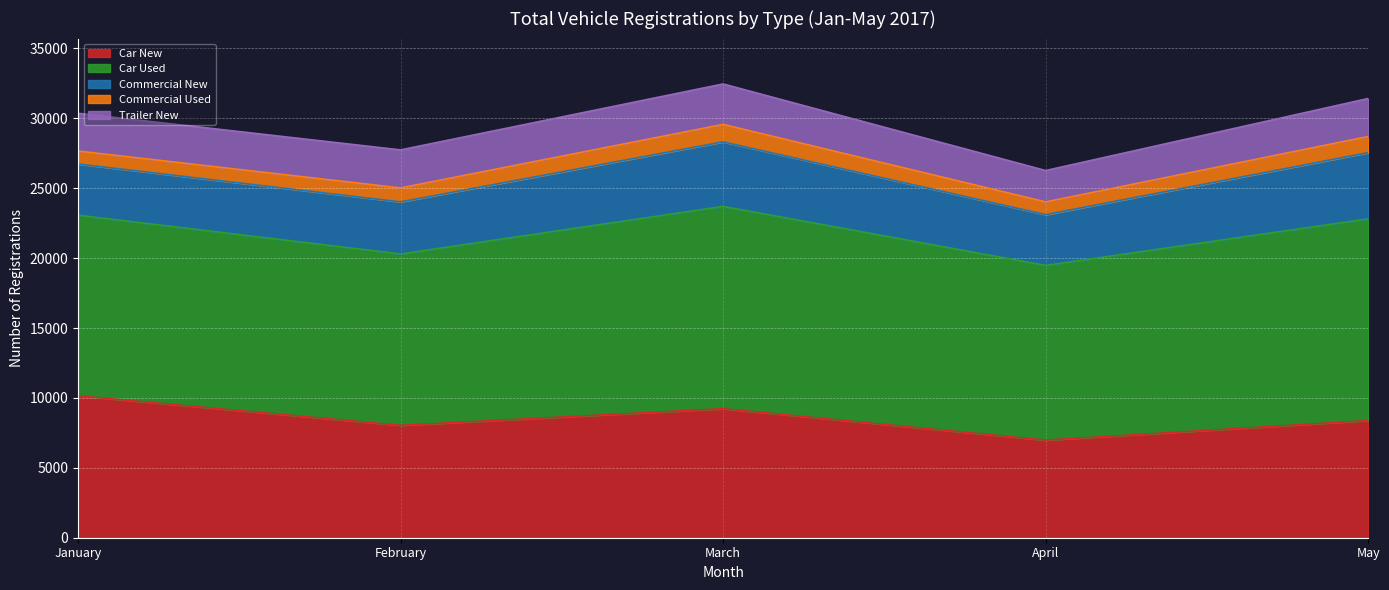

How many interior local peaks does the Trailer New series have?

1